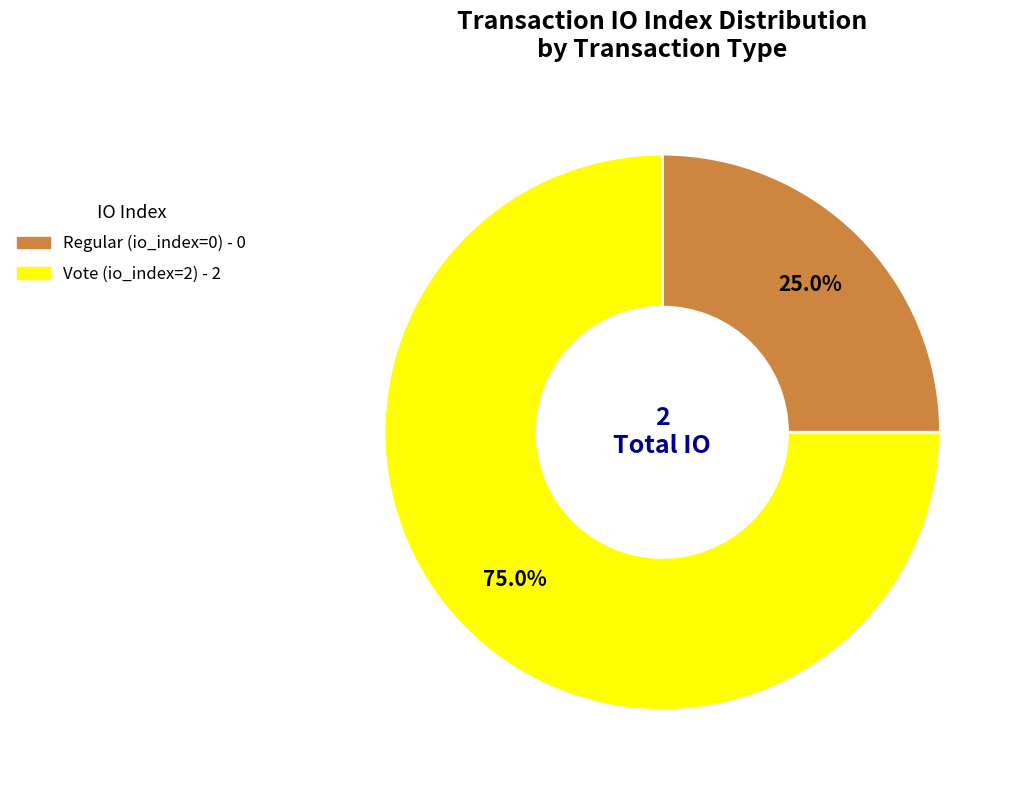

To the nearest percent, what is the difference between the Regular (io_index=0) and Vote (io_index=2) slice percentages?

50%